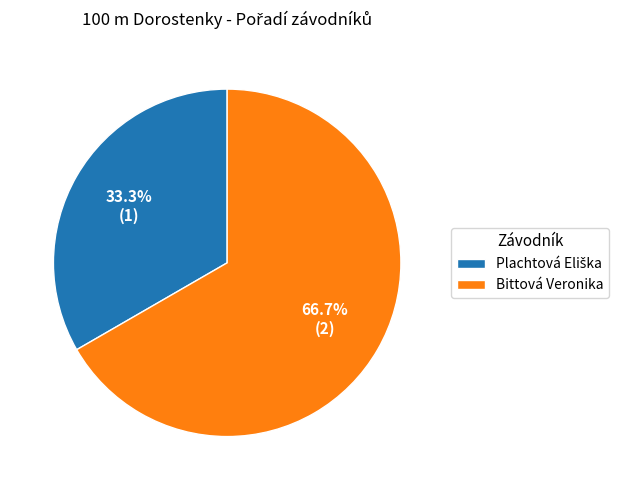

What percentage is NOT represented by Bittová Veronika?

33.3%